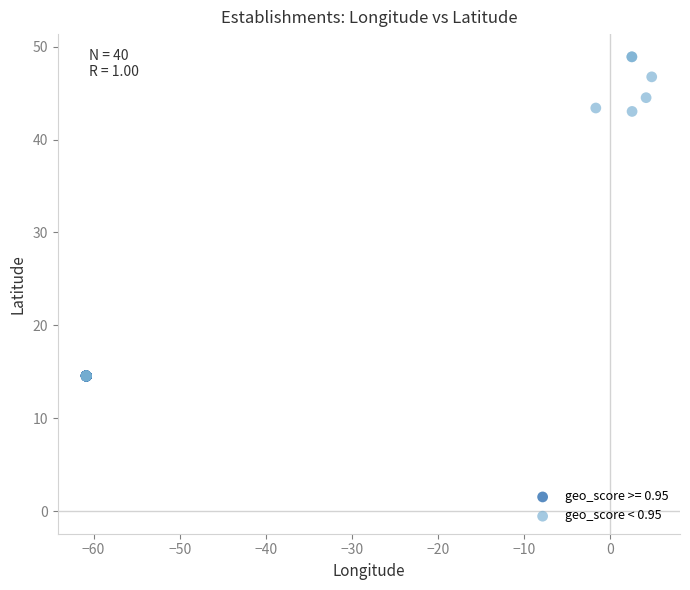

Which series reaches the maximum Y coordinate?

geo_score < 0.95